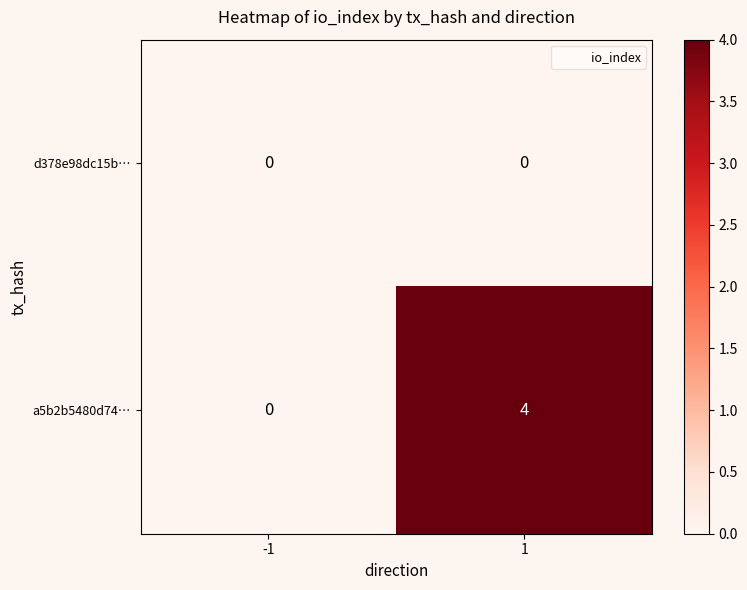

Which series has the widest spread of values?

a5b2b5480d74…